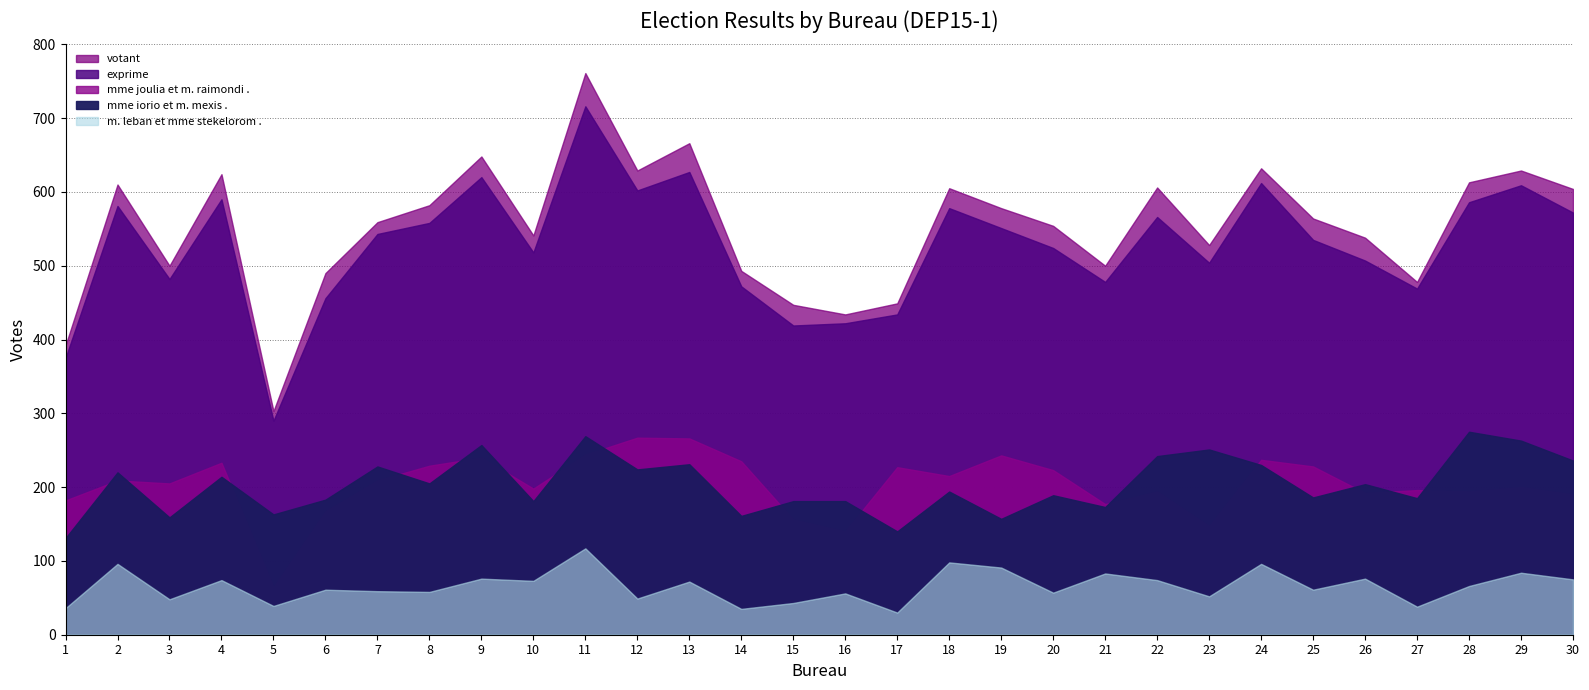

In m. leban et mme stekelorom ., how many points are lower than both neighbors (excluding endpoints)?

11